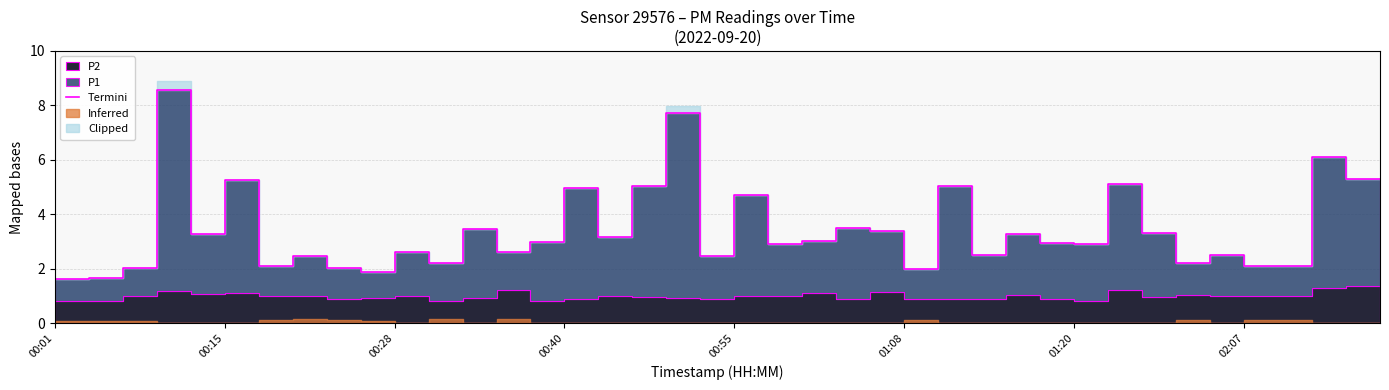

How many categories are shown in the chart?

40